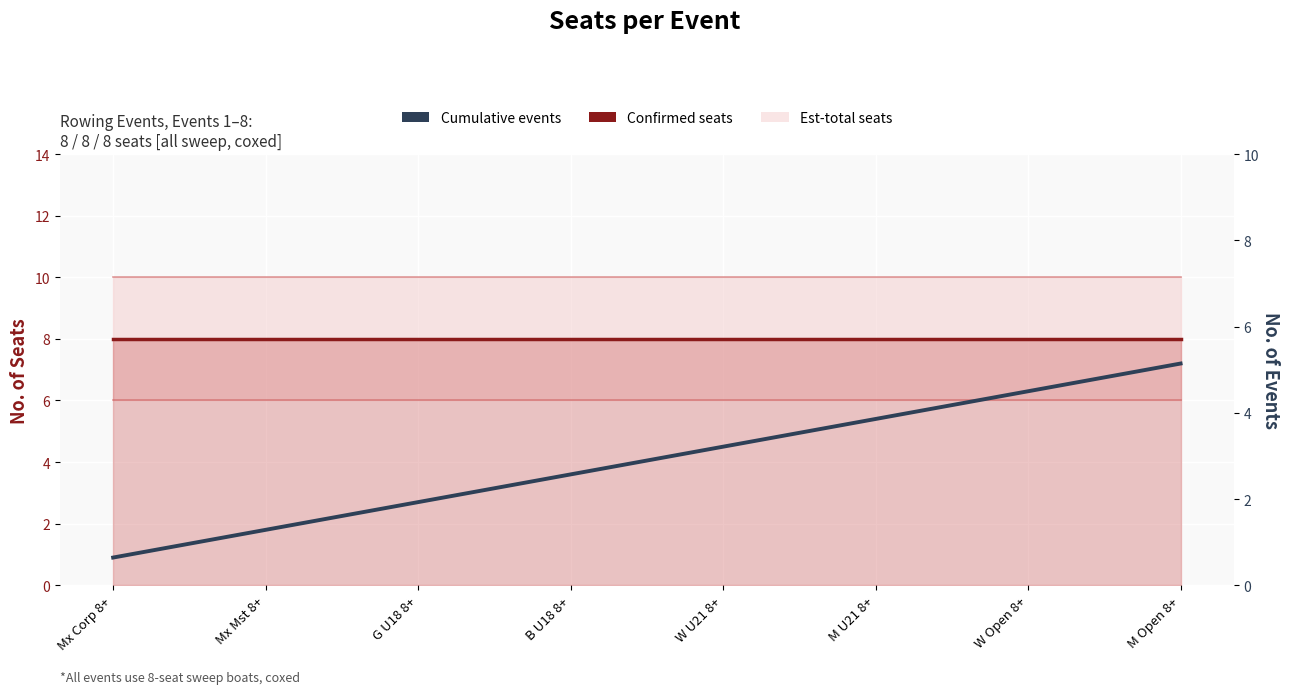

True or false: Cumulative events and Confirmed seats intersect in this chart.

False